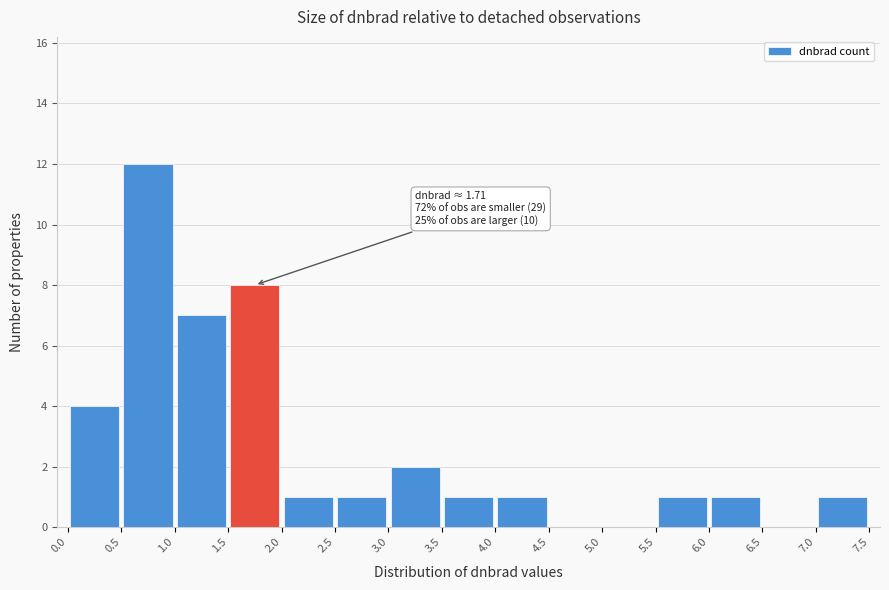

Over which range of the x-axis is the bar tallest?

0.5 to 1.0